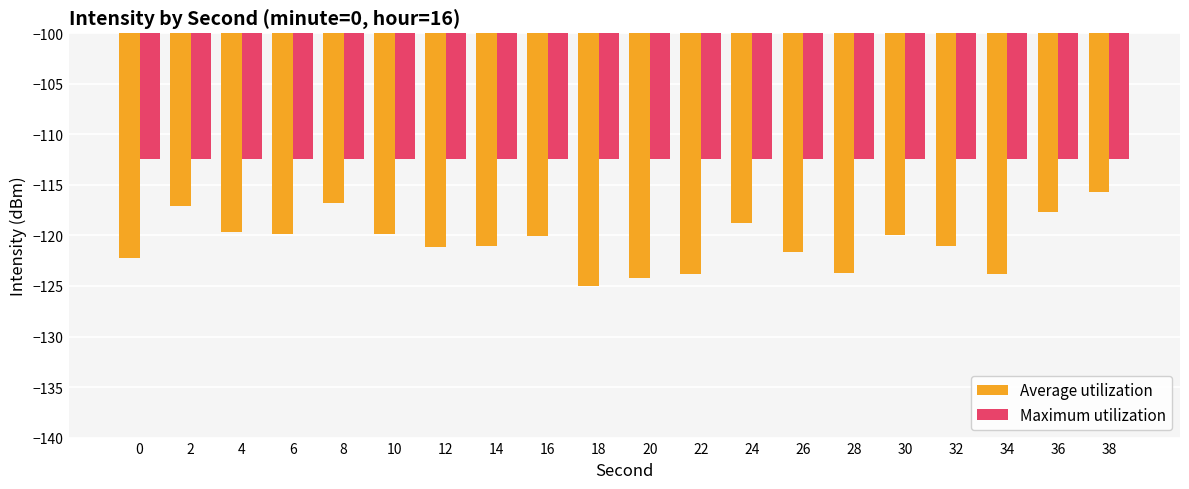

How many groups of bars are there?

20